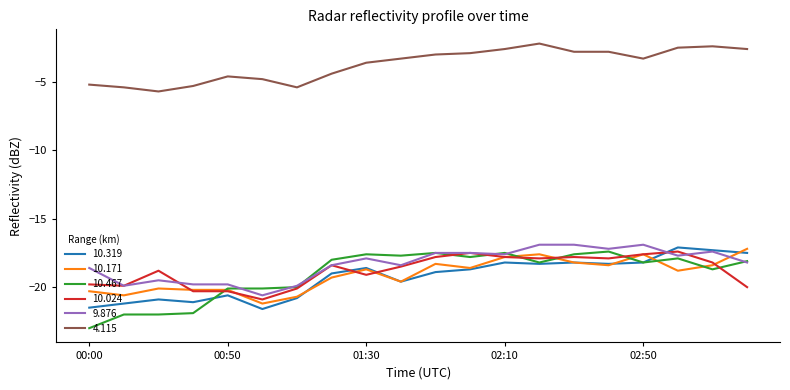

Which series has the largest total across all categories?

4.115